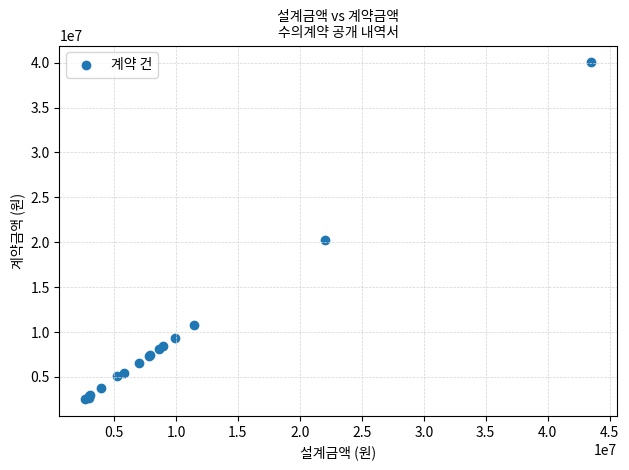

What Y value in the scatter plot is closest to 21284350?

20240000